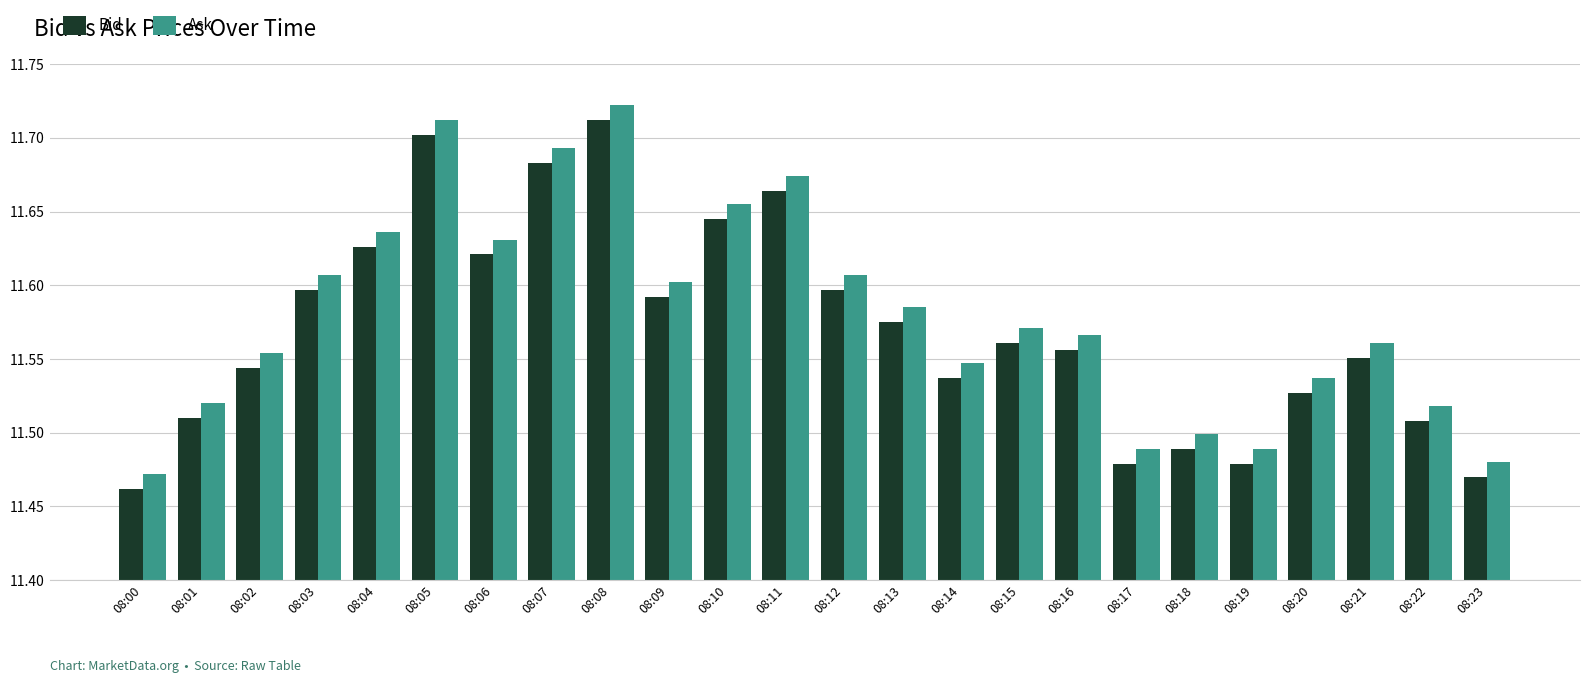

The value of Bid at 08:04 is 11.6. True or false?

True